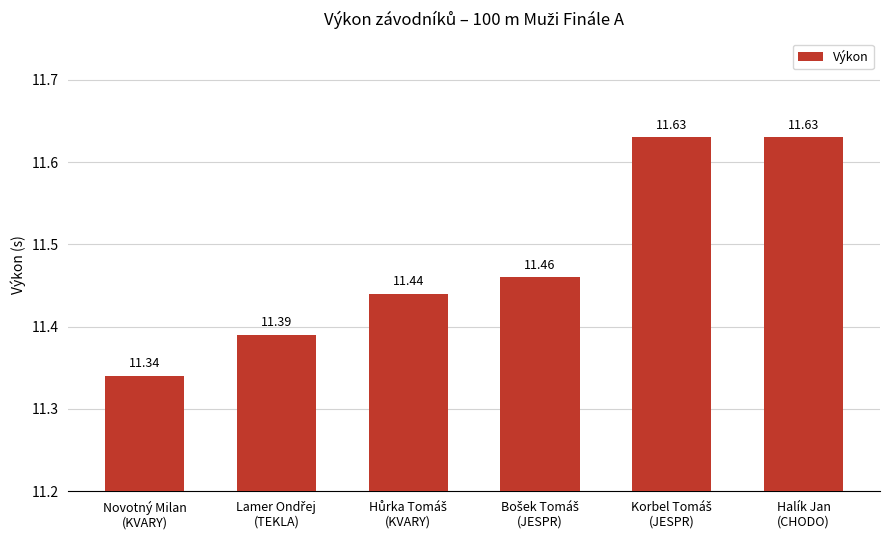

At which label is the value closest to 11?

Novotný Milan
(KVARY)